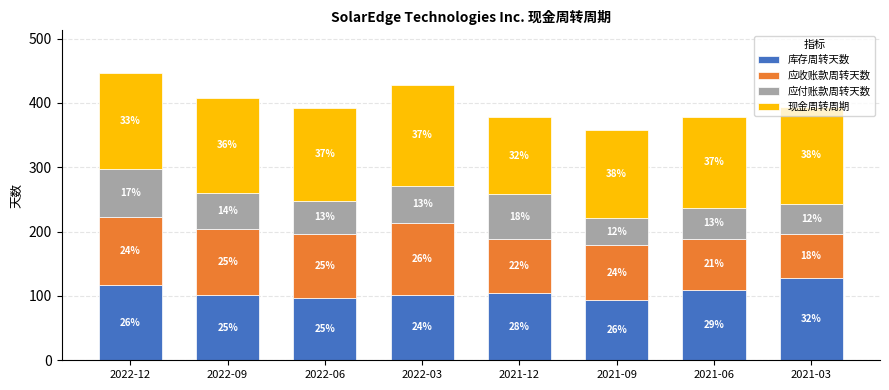

Are the bars horizontal?

No